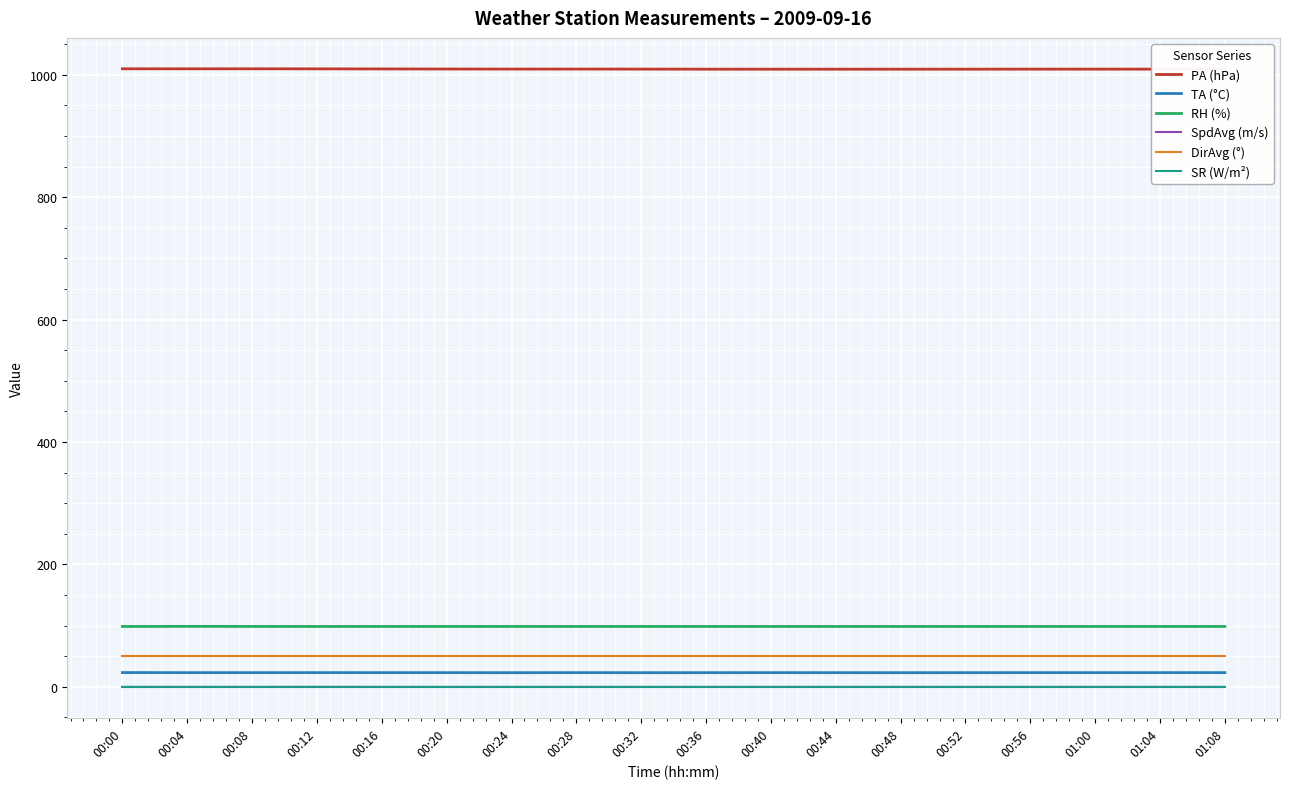

True or false: PA (hPa) has a value of 1366.8 at 00:00.

False